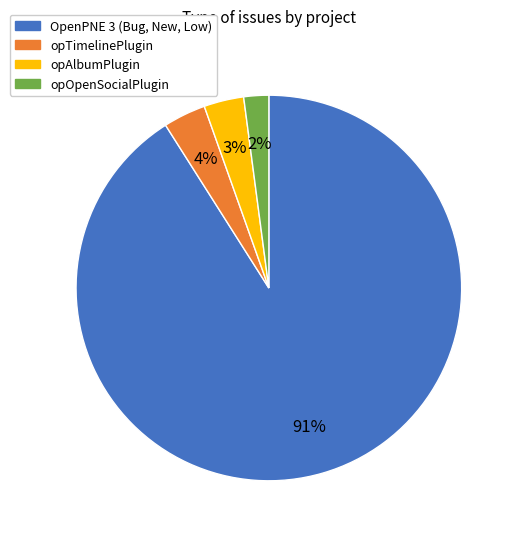

To the nearest percent, what is the average slice percentage?

25%